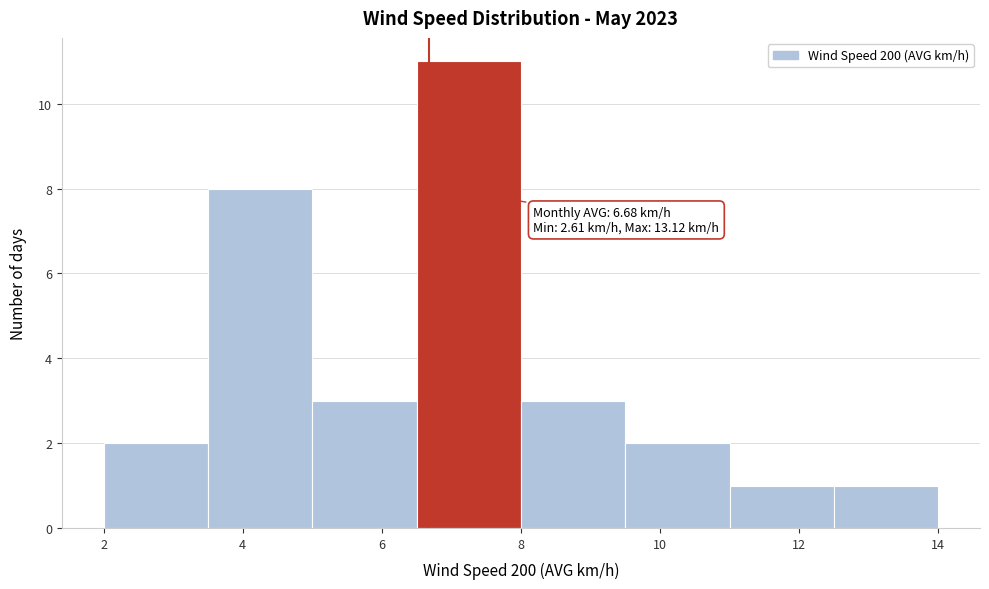

Over which range of the x-axis is the bar tallest?

6.5 to 8.0